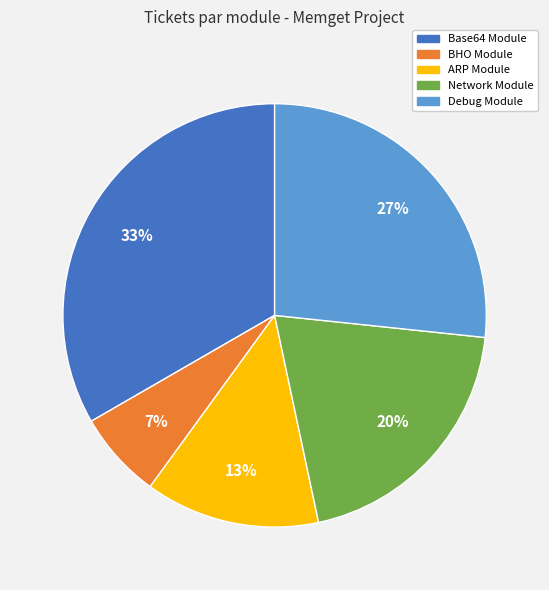

True or false: Base64 Module accounts for 33% of the total.

True